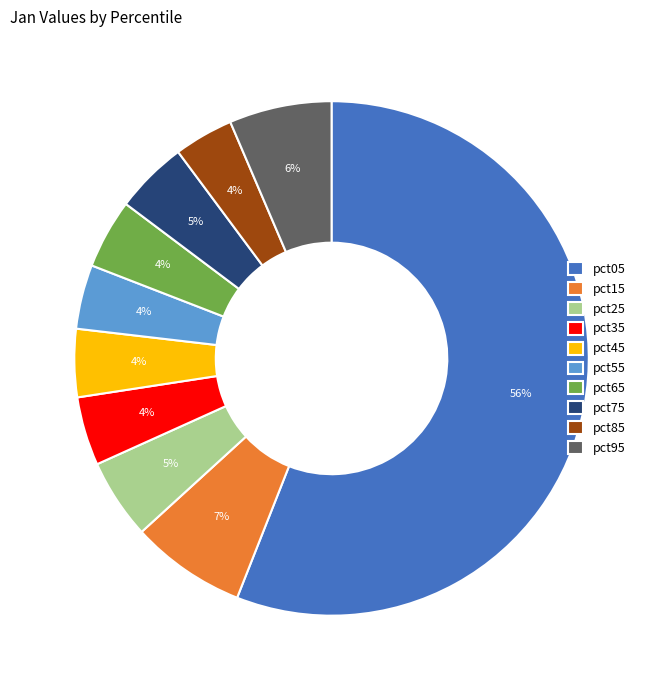

Does any single category account for the majority?

Yes